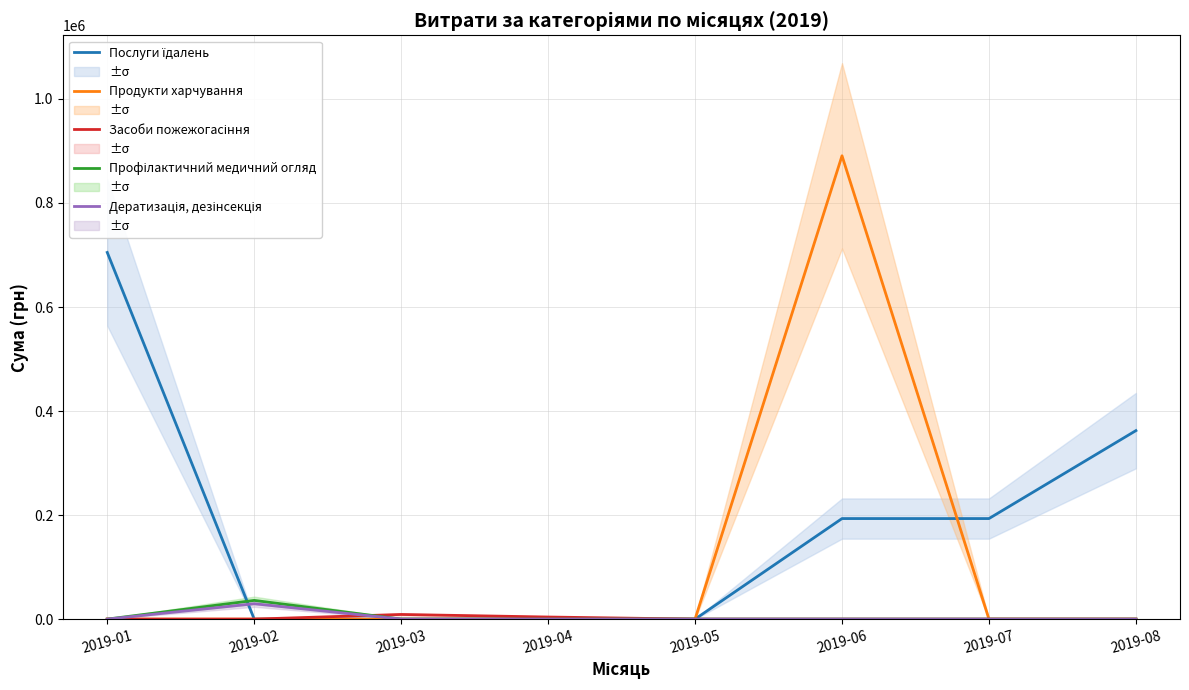

Which category has the lowest value across all series?

2019-02